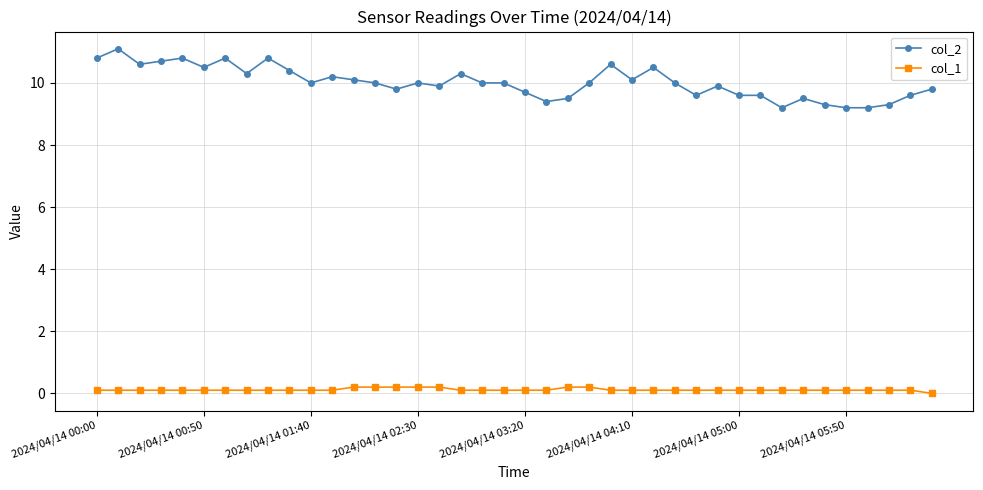

What are all the series names shown in the legend?

col_2, col_1